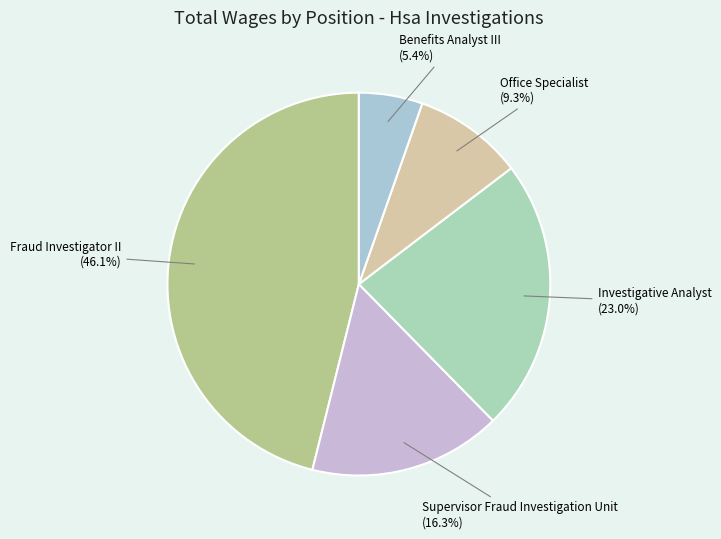

Is there any slice that represents more than half of the pie?

No